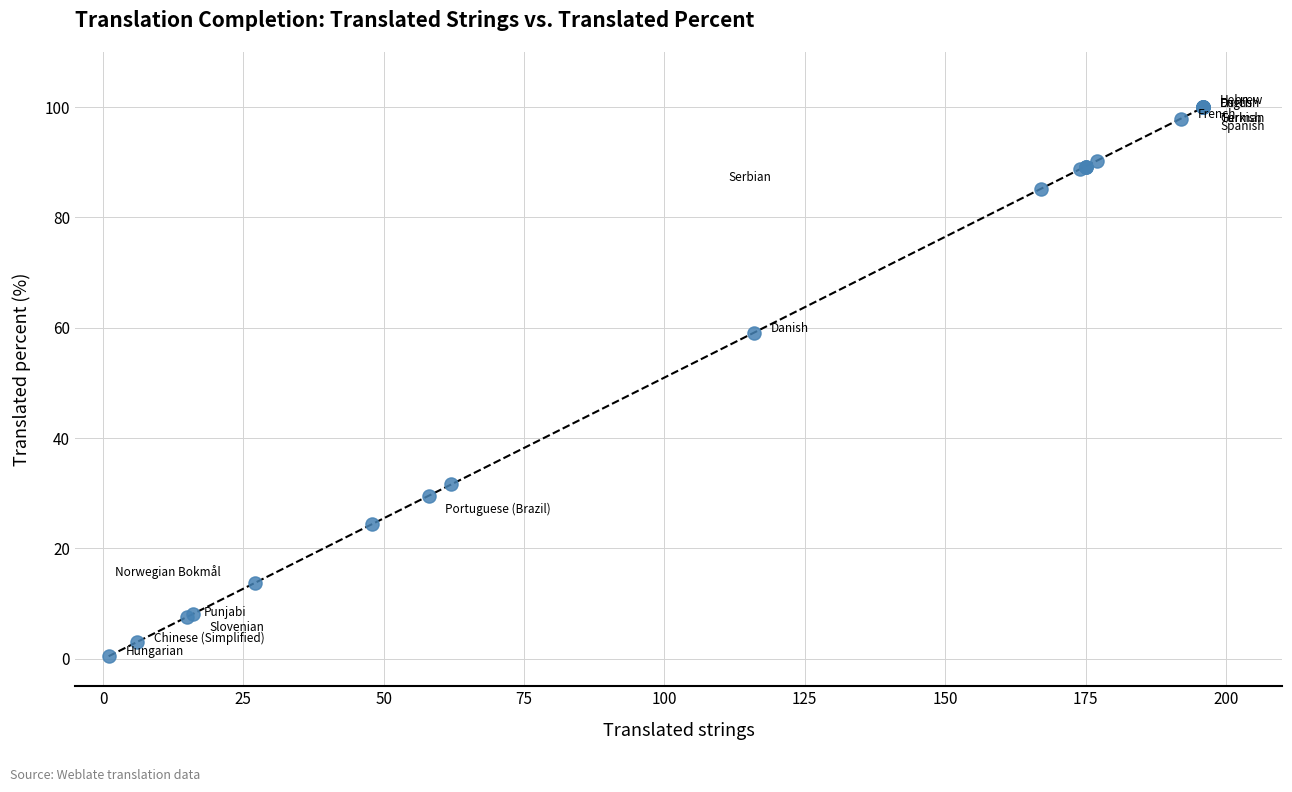

What Y value in the scatter plot is closest to 50?

59.1